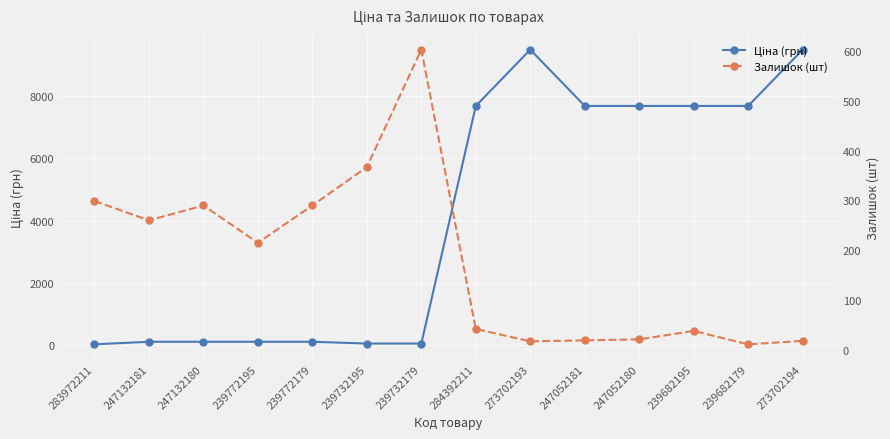

What is the difference between the highest and lowest values at 239682179?

7669.9